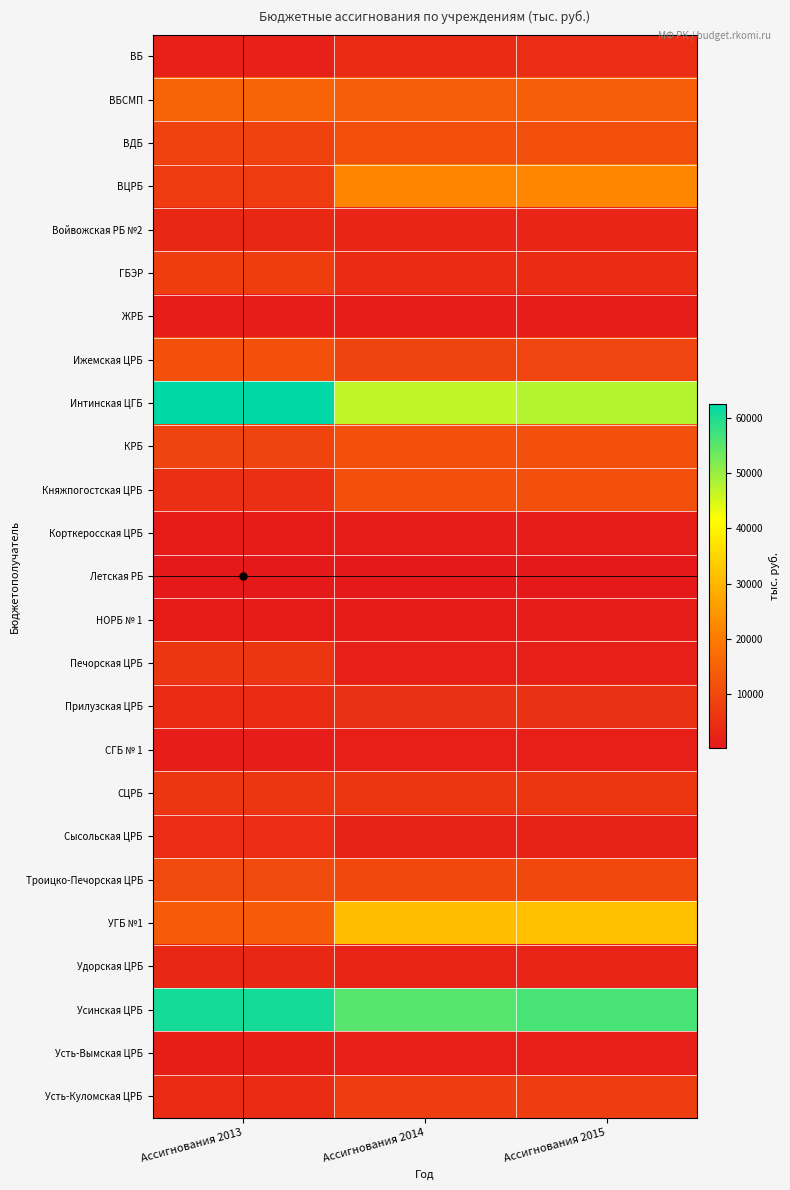

What is the spread (max minus min) of values at Ассигнования 2013?

62335.9